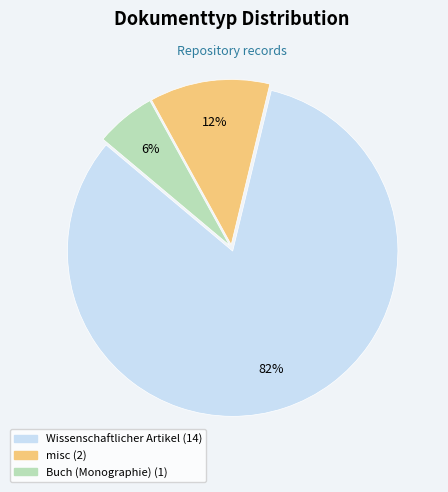

What percentage is the Wissenschaftlicher Artikel slice, to the nearest percent?

82%